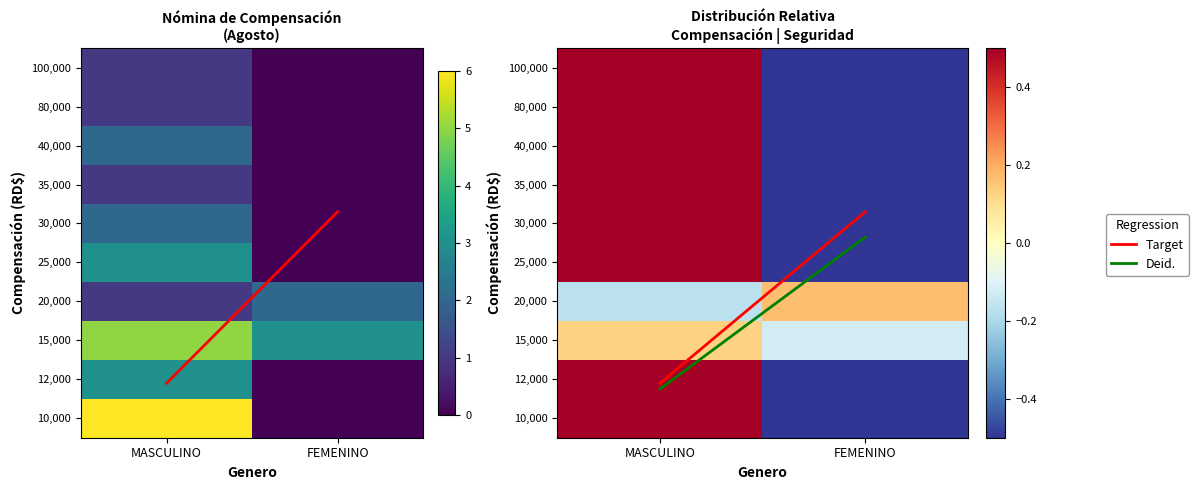

Where is 15,000 nearest to the value 0?

FEMENINO